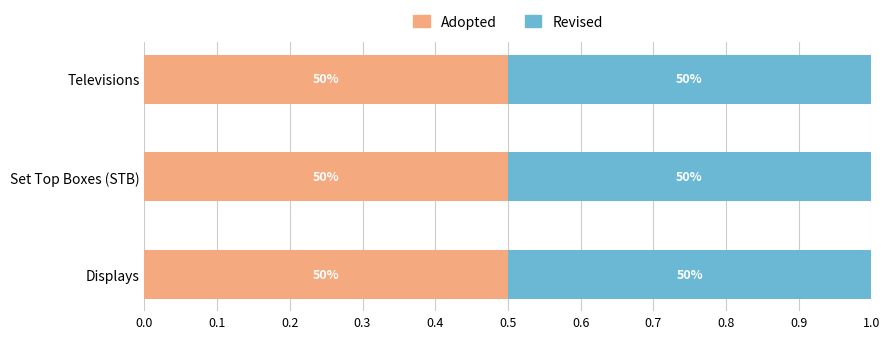

What is the minimum value for Adopted?

0.5